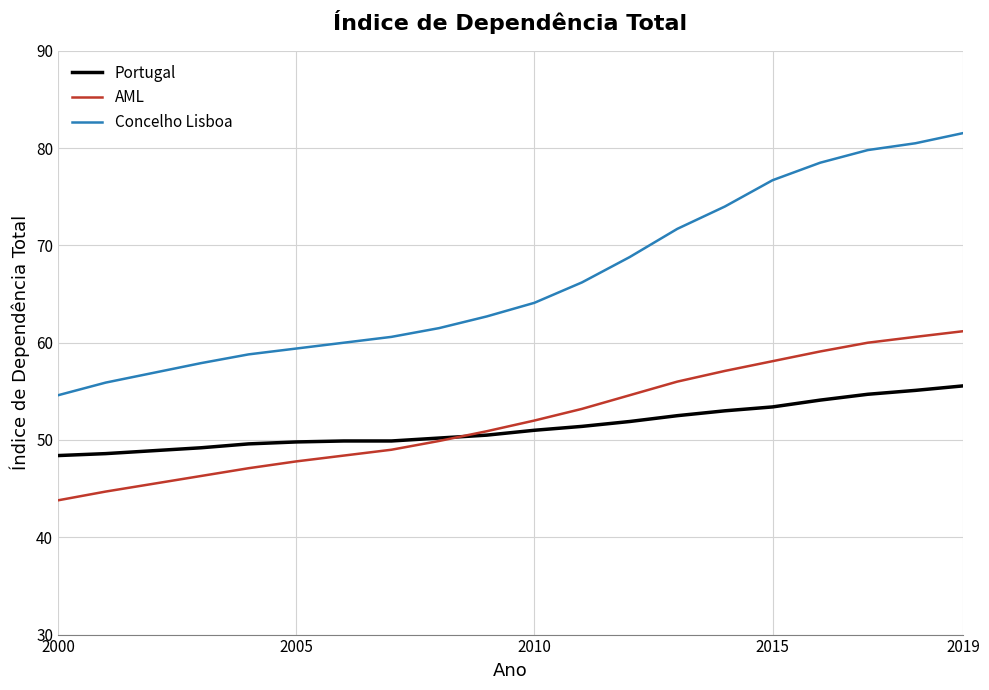

Rank the series by their maximum value, from lowest to highest.

Portugal, AML, Concelho Lisboa